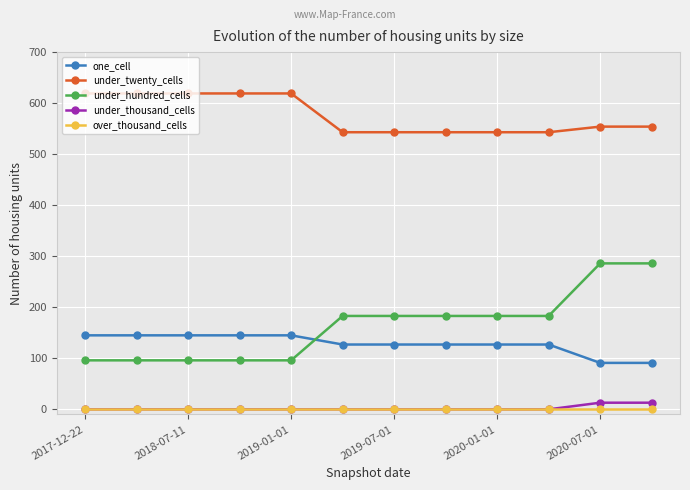

How many lines are shown in the chart?

5